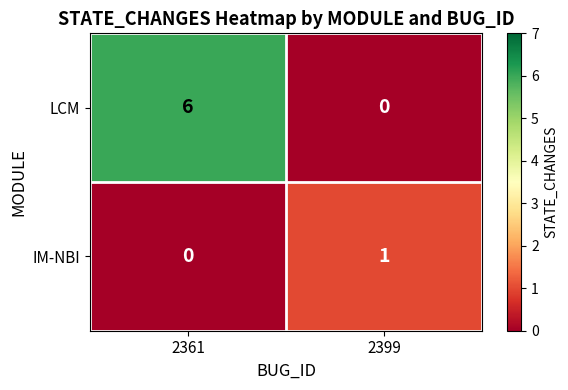

What is the spread (max minus min) of values at 2361?

6